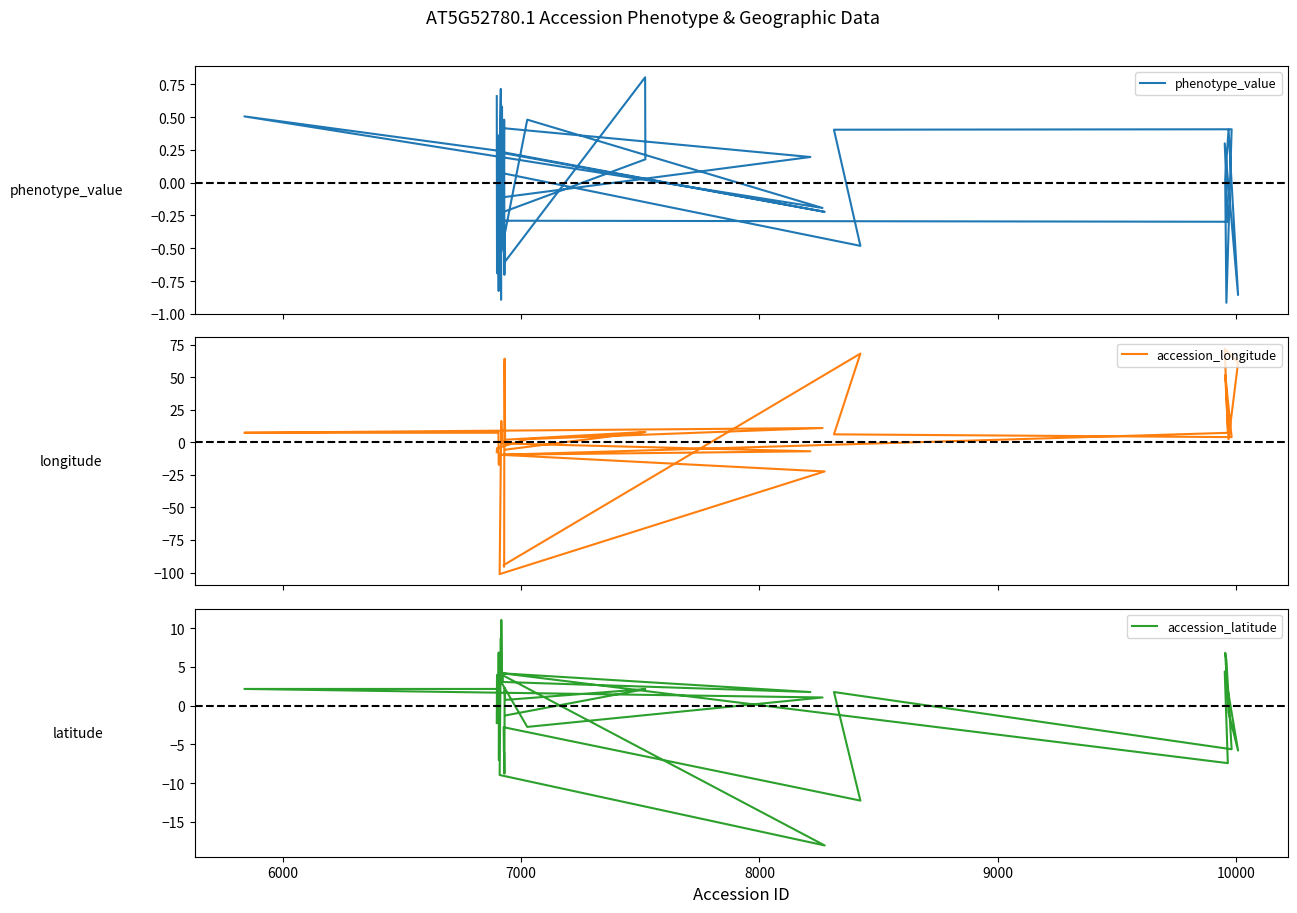

The accession_latitude series shows 1.3 at 10000. True or false?

False